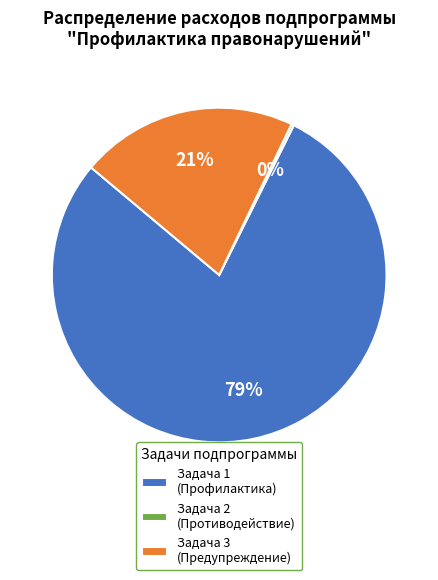

The Задача 1 (Профилактика) slice represents 79% of the pie. True or false?

True